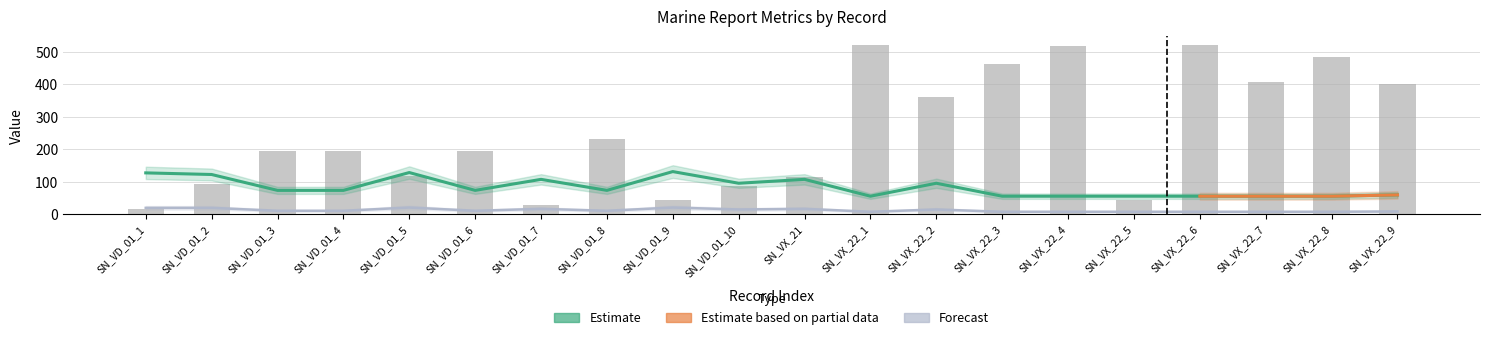

What is the difference between the second highest and second lowest values in the GROUP_CNT series?

13